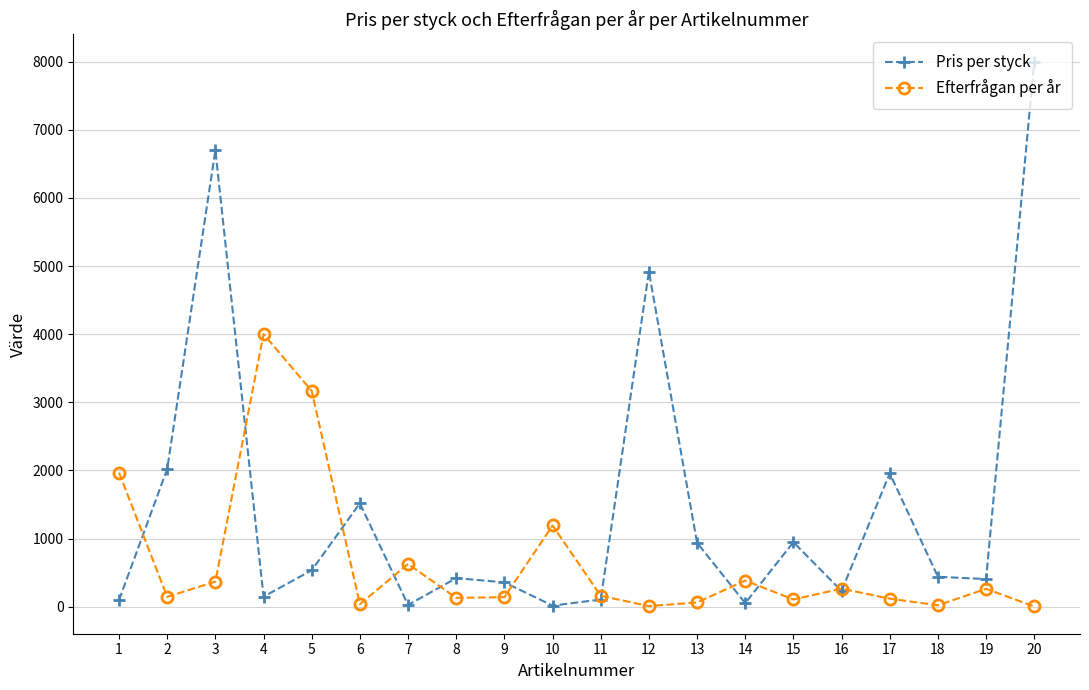

At how many categories does at least one series exceed 4717?

3